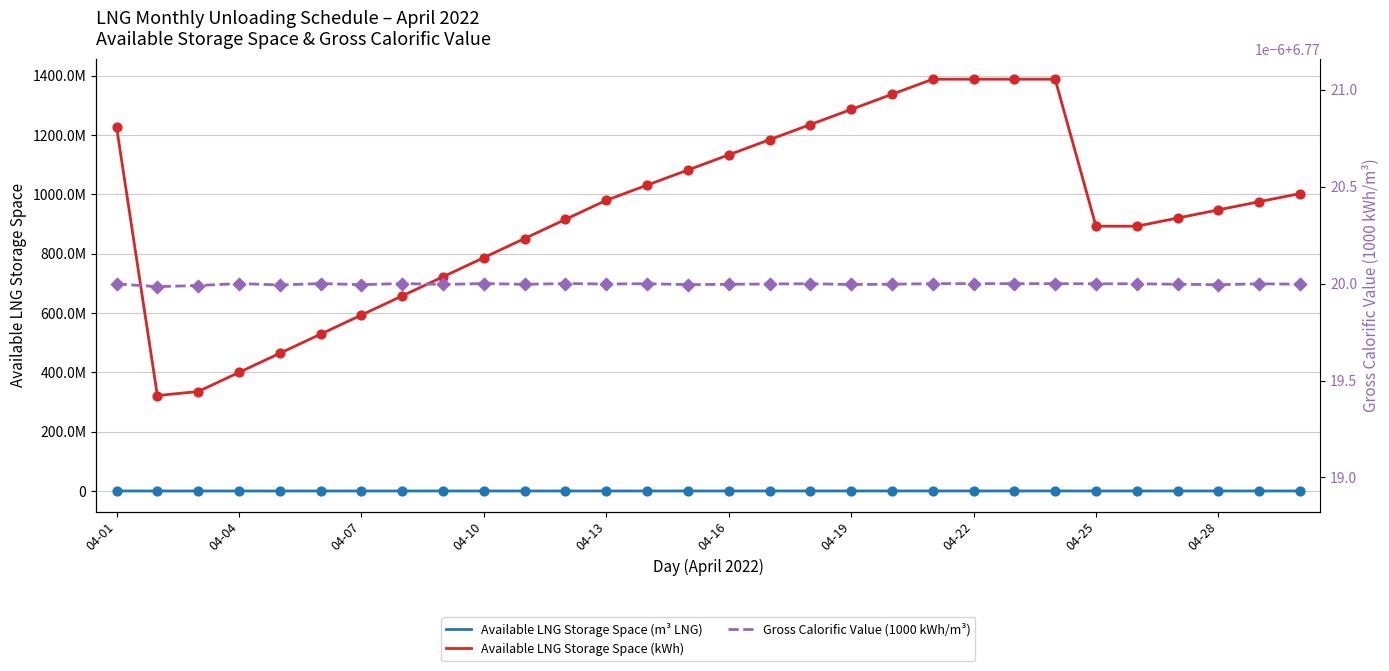

Which series has the largest total across all categories?

Available LNG Storage Space (kWh)